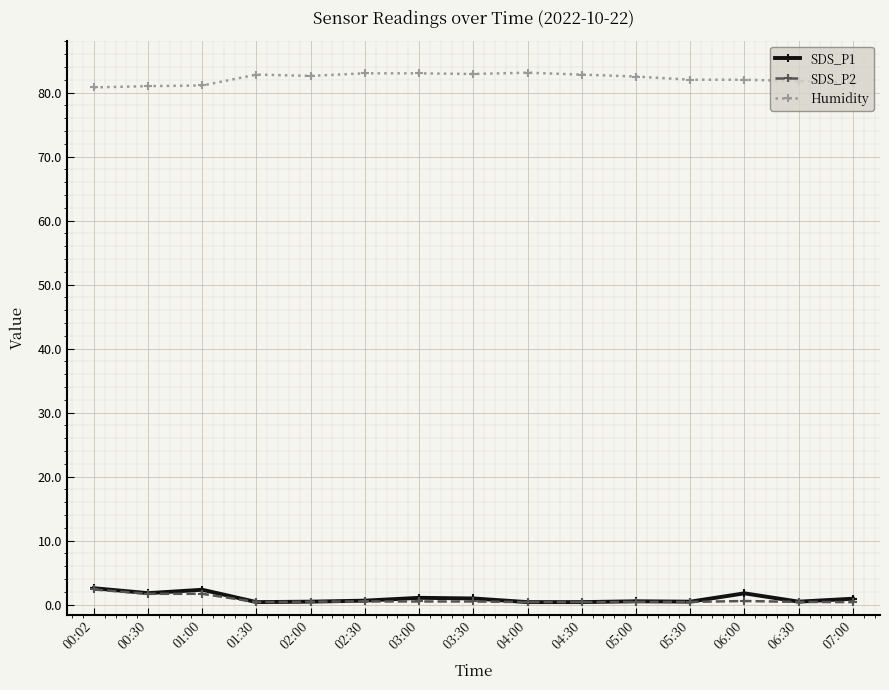

Is the value of SDS_P1 at 07:00 greater than the value of Humidity at 02:30?

No